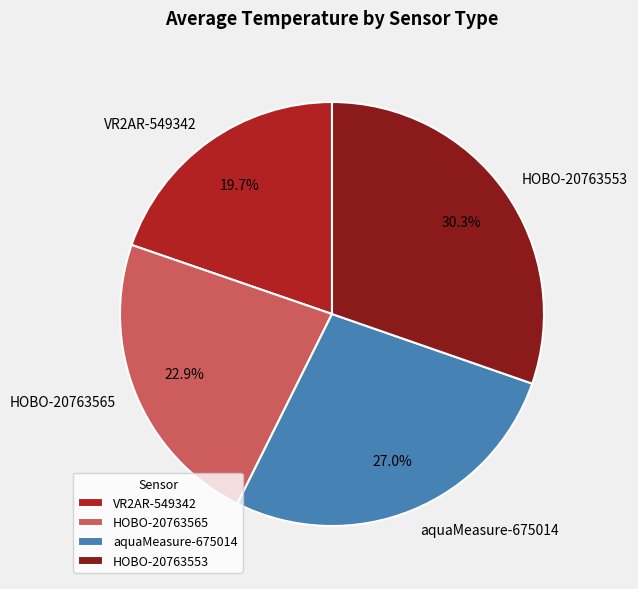

What is the largest slice in the pie chart?

HOBO-20763553